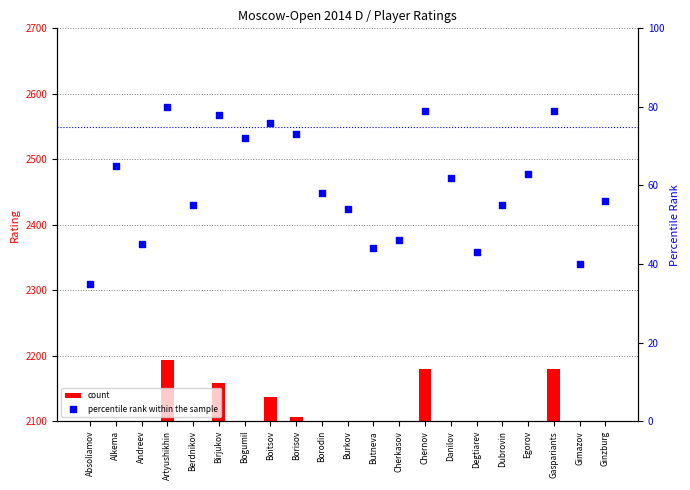

Which series has the widest spread of Y values?

count